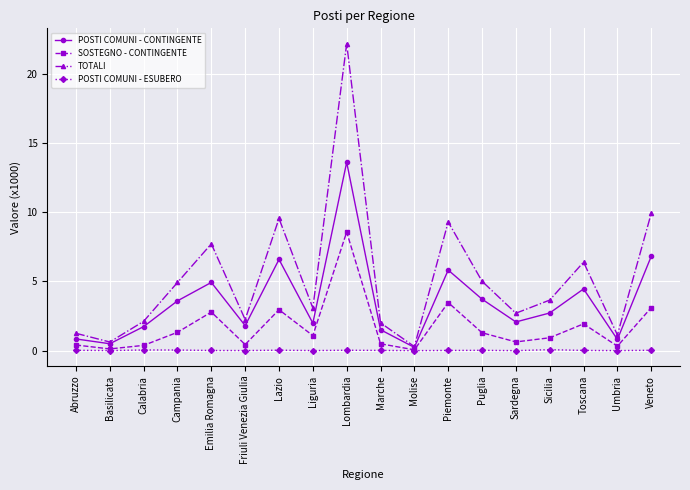

What position from the right is Marche?

9